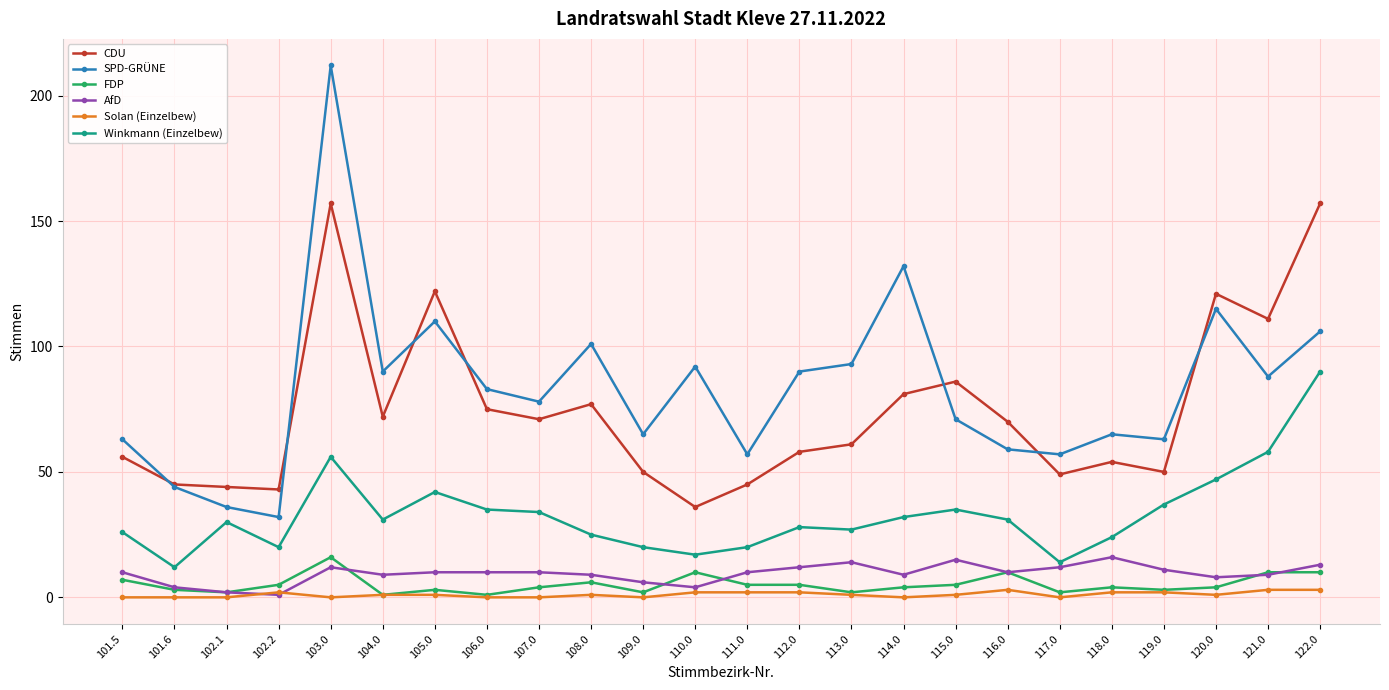

What is the label of the 5th point from the left?

103.0